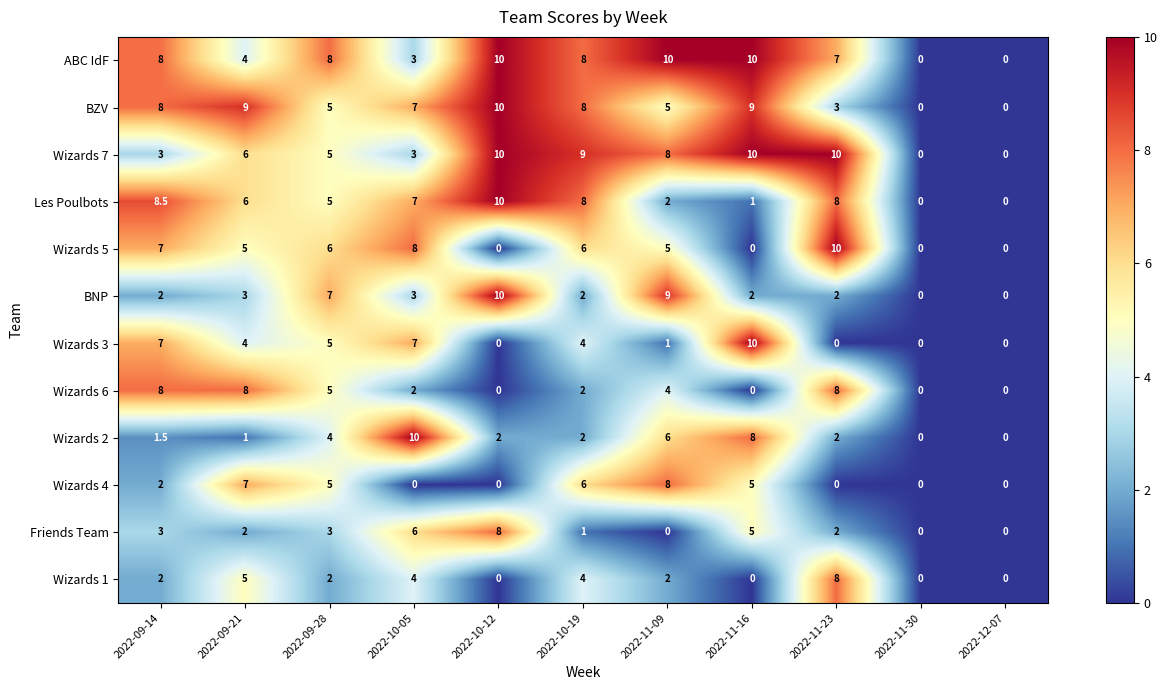

Is it true that Wizards 6 equals 0.0 at 2022-12-07?

True